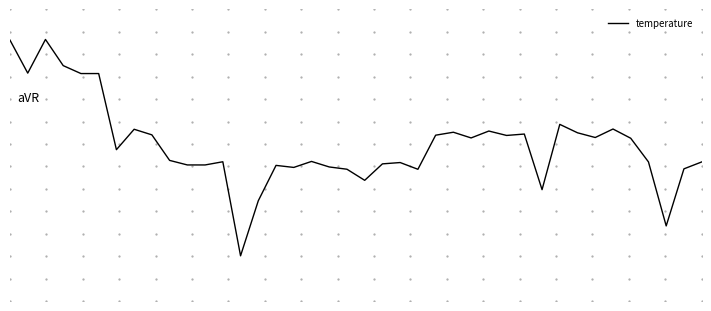

Does the chart display data point markers on the line(s)?

No